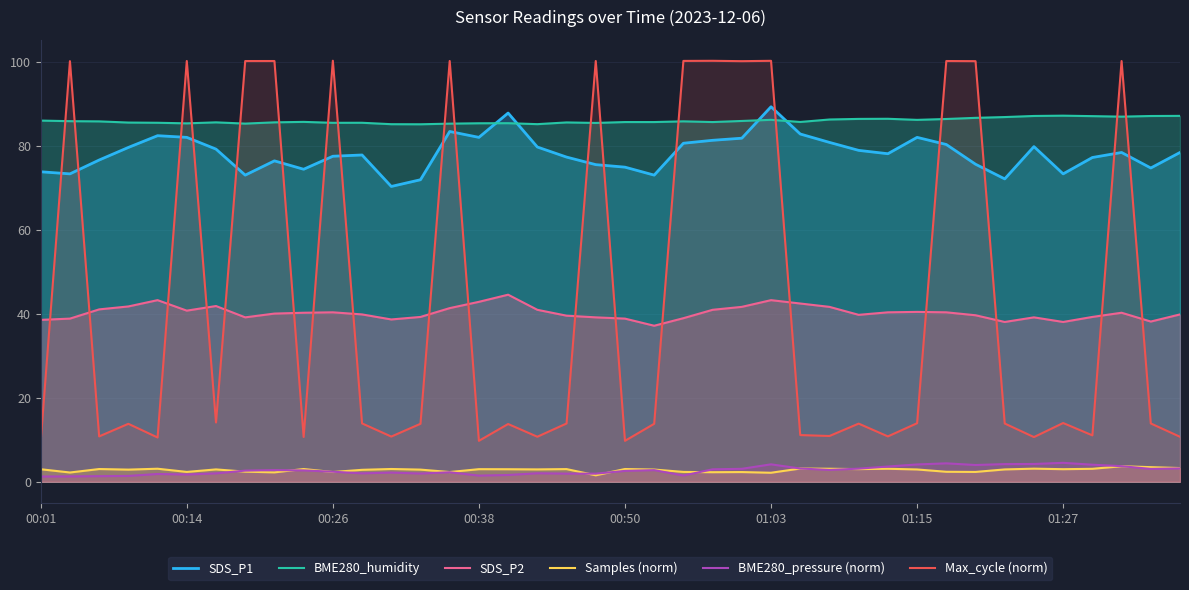

What is the highest value of the SDS_P1 series?

89.4